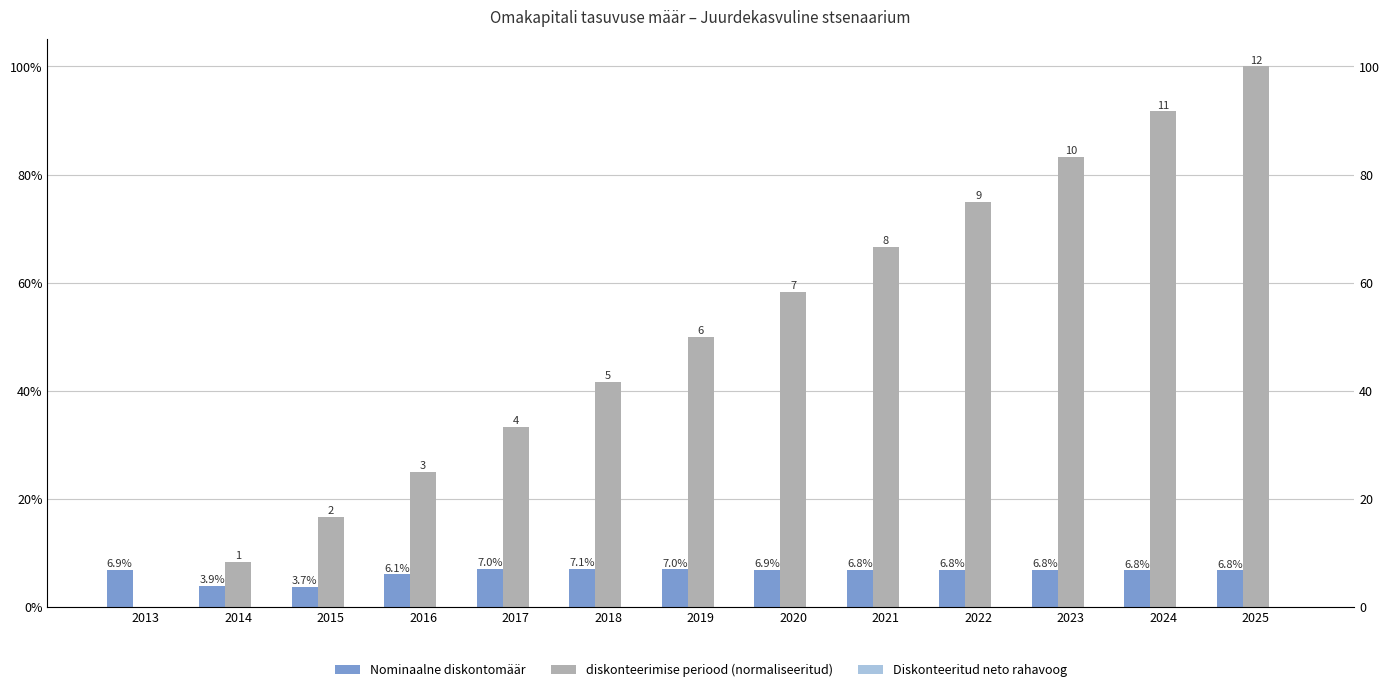

What is the value of the diskonteerimise periood (normaliseeritud) bar at the 3rd from the left?

0.2